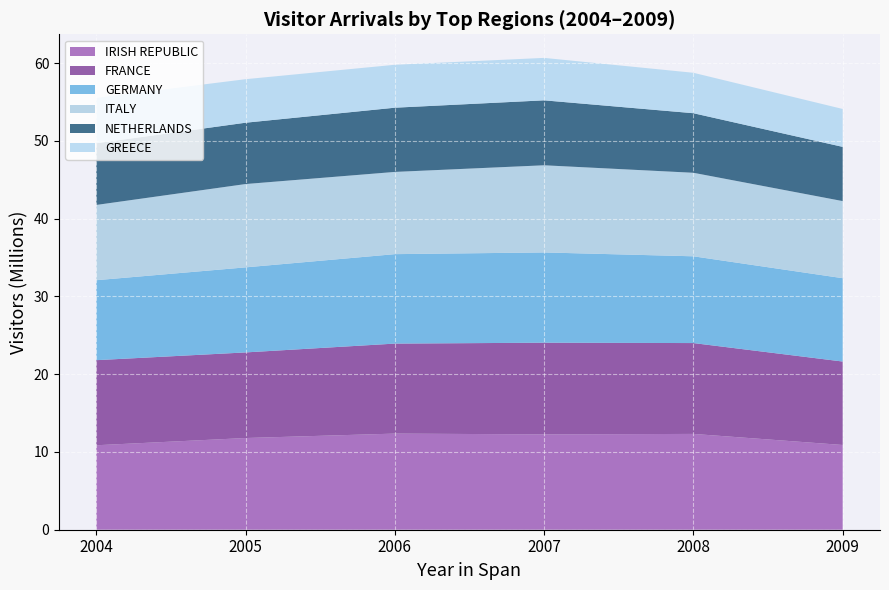

True or false: IRISH REPUBLIC has a value of 11.8 at 2005.

True